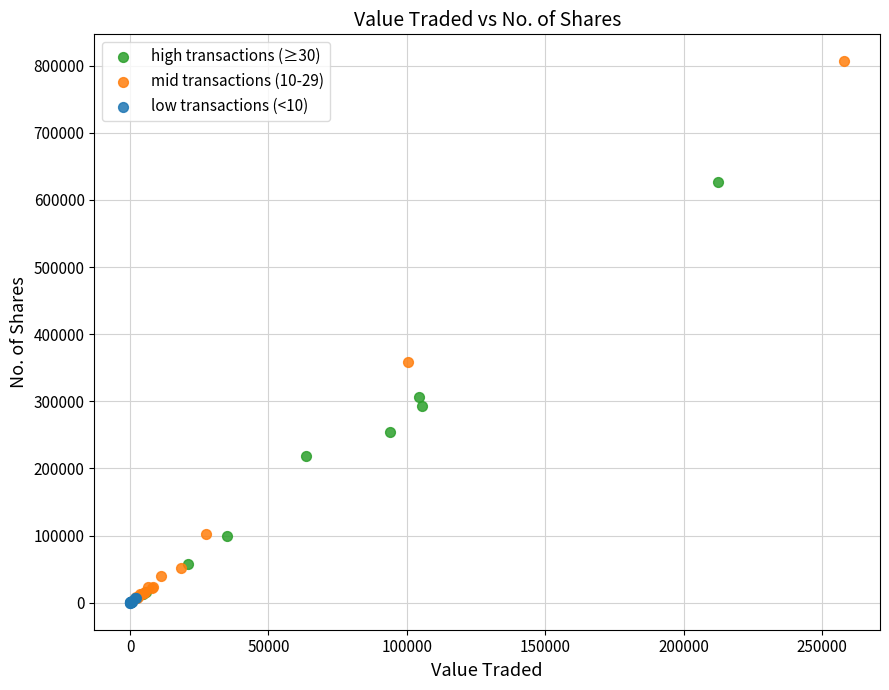

Which series contains the highest Y value?

mid transactions (10-29)